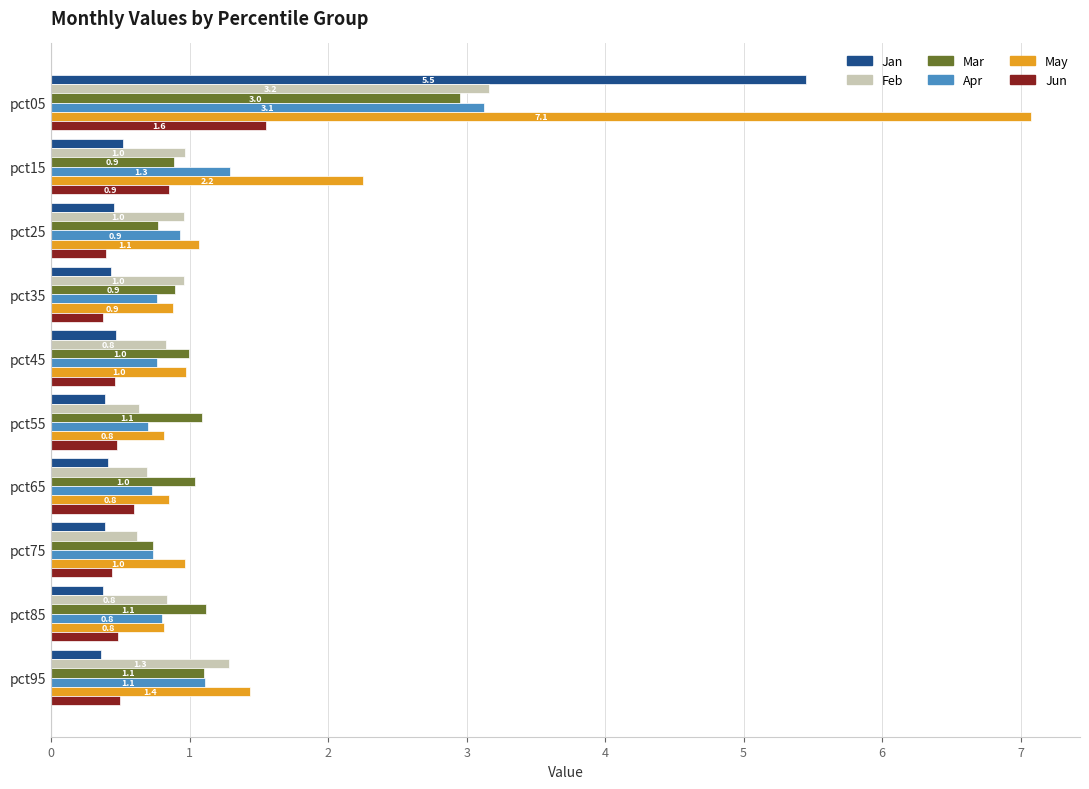

What is the average value of the Feb series?

1.1